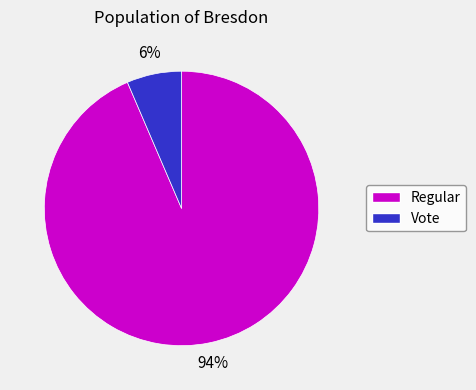

Which has a higher value, Regular or Vote?

Regular